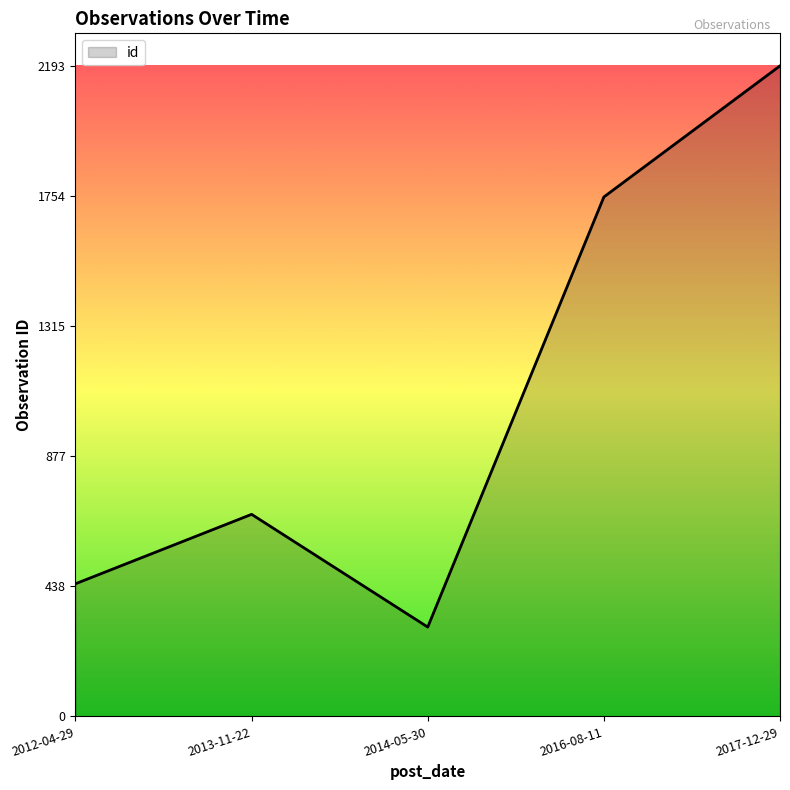

What is the smallest value displayed?

301